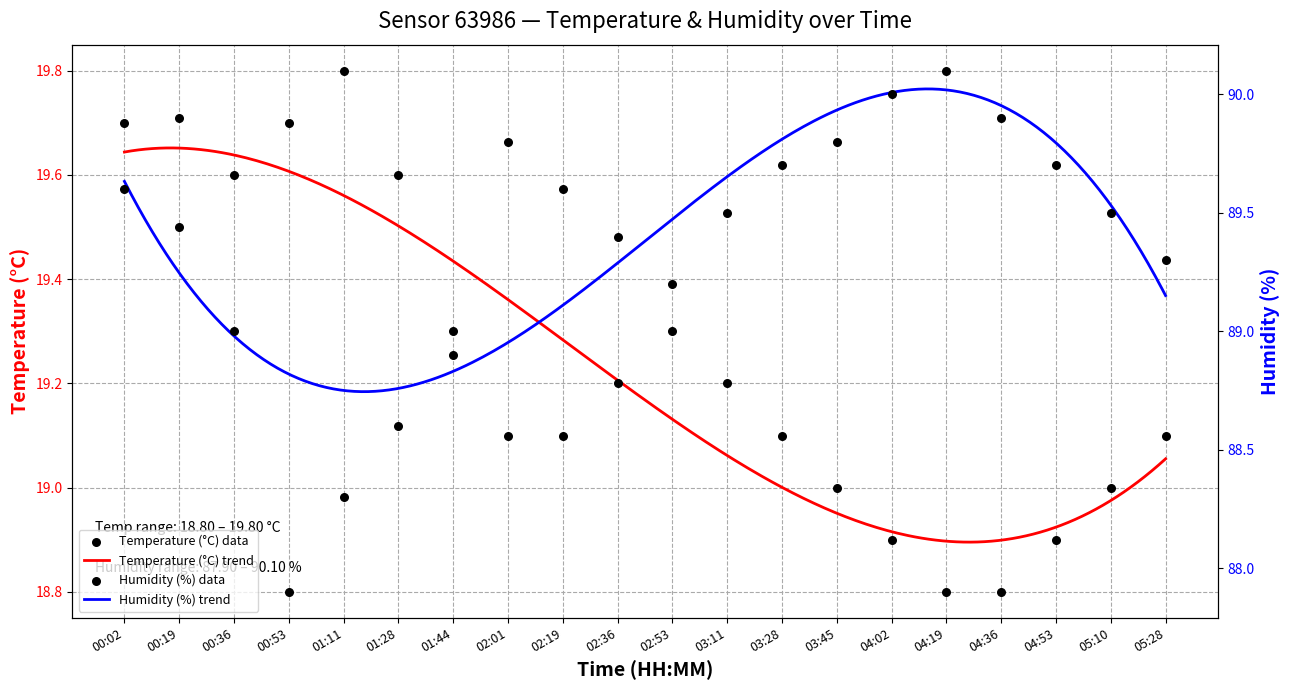

At which category is the sum across all series the highest?

00:19